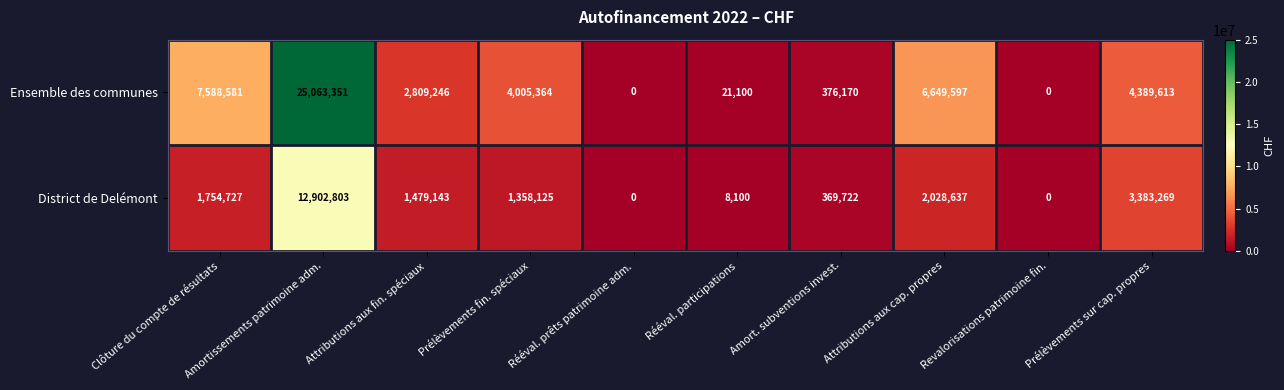

What is the difference between the second highest and second lowest values in the District de Delémont series?

3383269